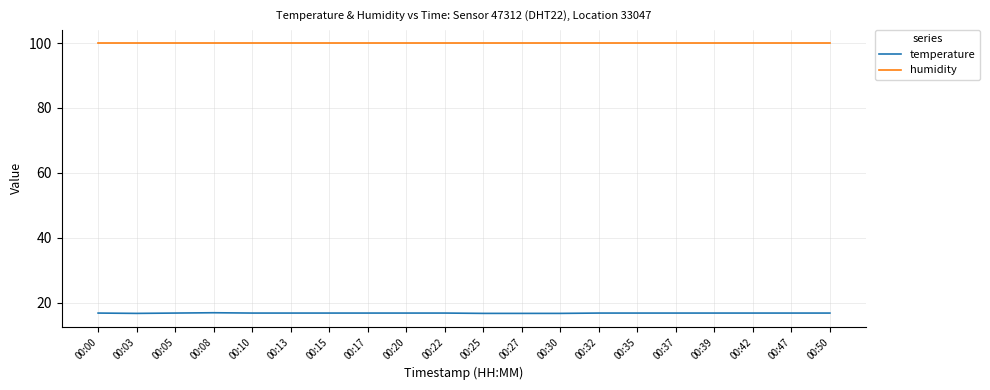

What is the greatest value displayed?

99.9